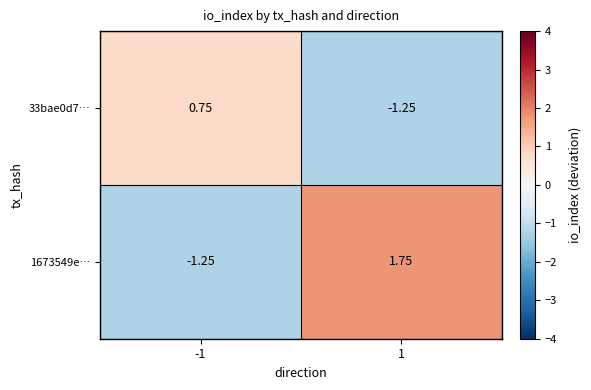

Is the value of 33bae0d7… at 1 greater than the value of 1673549e… at 1?

No